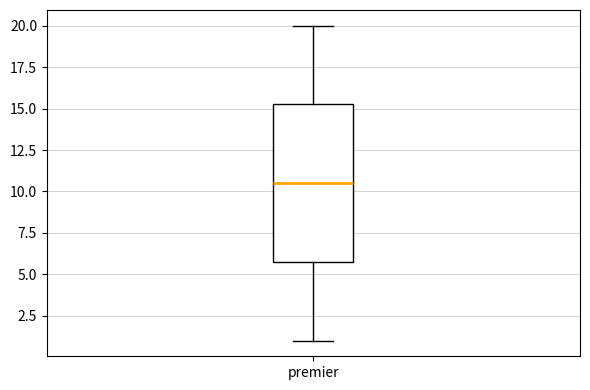

Read this box plot against the y-axis: the position of the median line, the range covered by the box, and the ends of both whiskers. The values are not printed on the chart, so give them approximately, as read against the axis.

median 10.5, box 6.0 to 15.5, whiskers 1.0 to 20.0